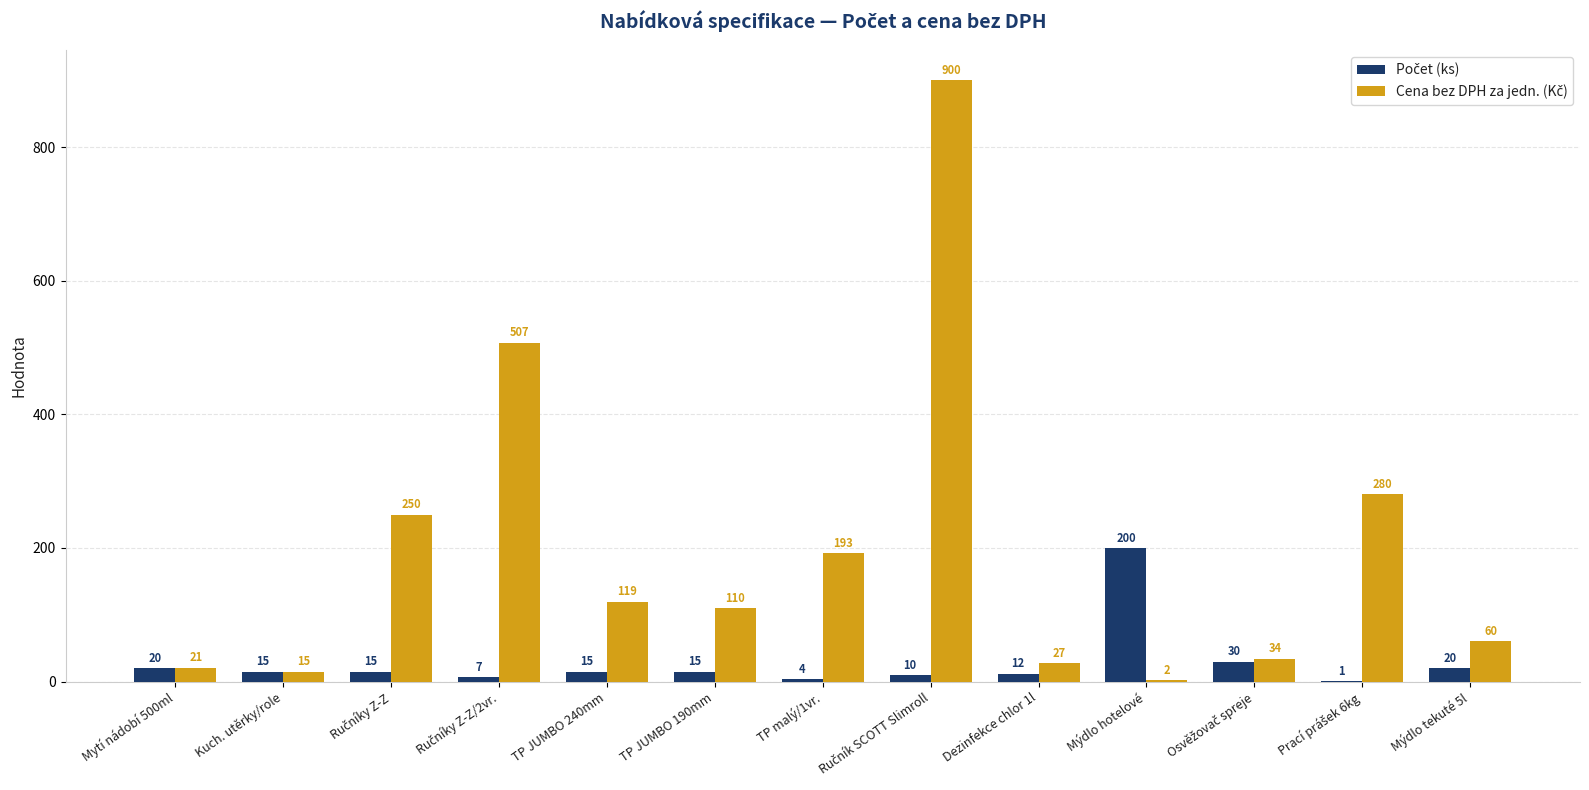

Count the number of data series in this chart.

2